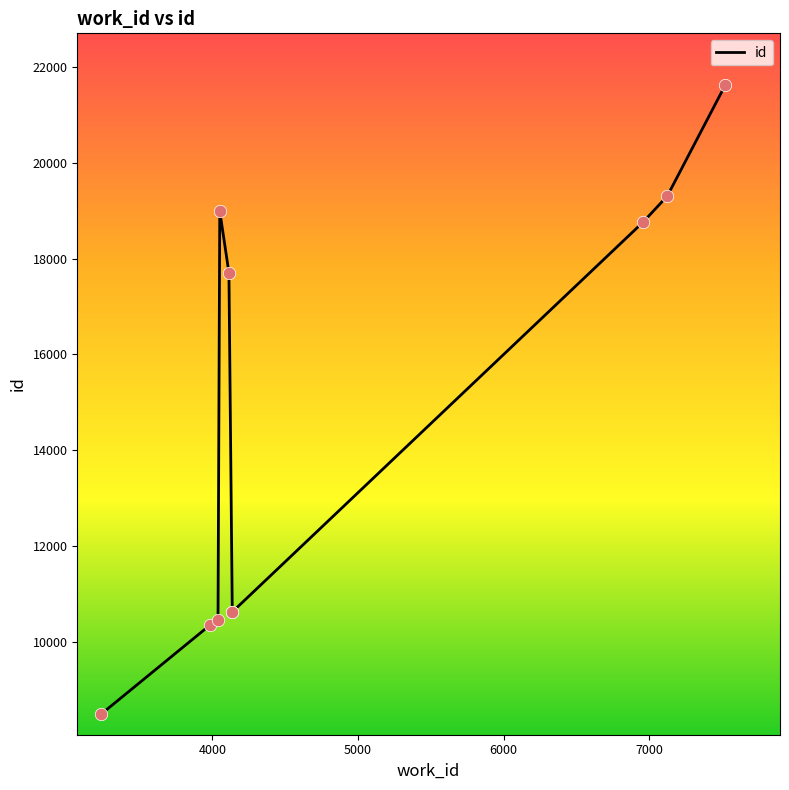

Which has a higher value, 4136 or 7522?

7522